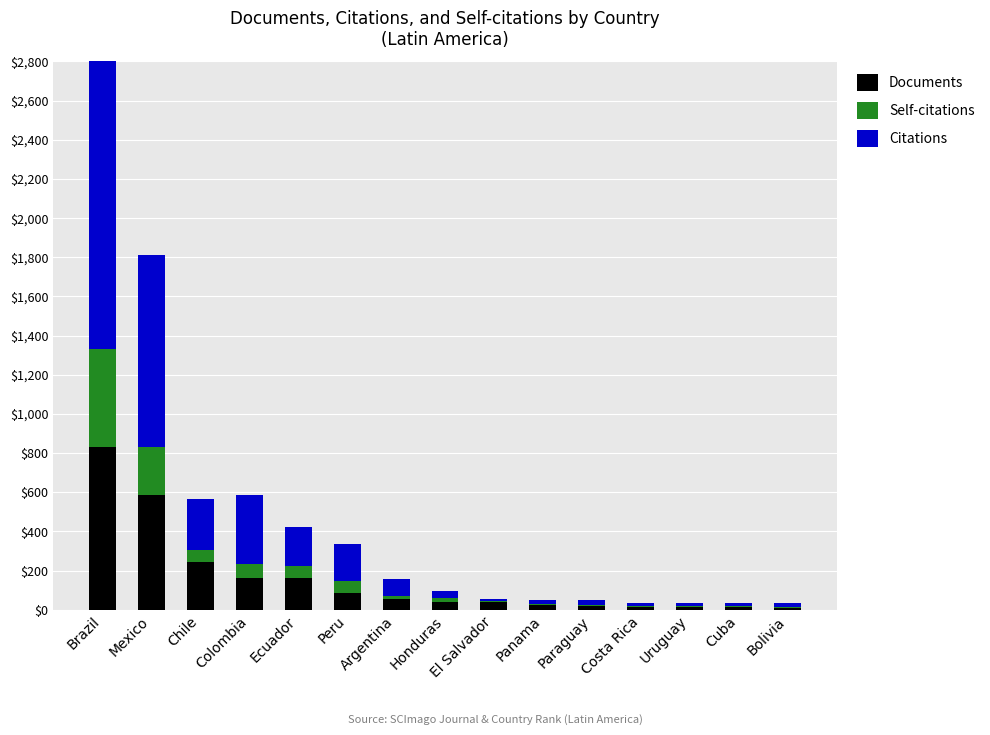

What position from the left is Cuba?

14